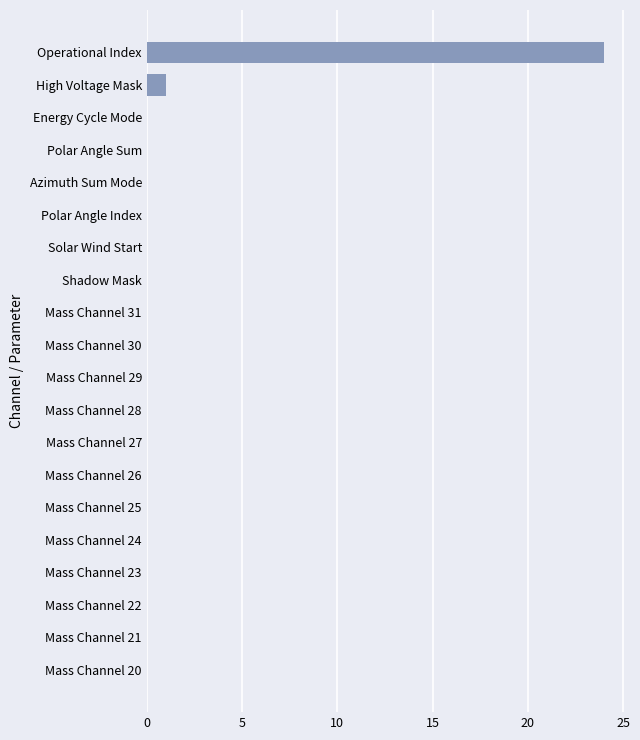

Are the bars horizontal?

Yes